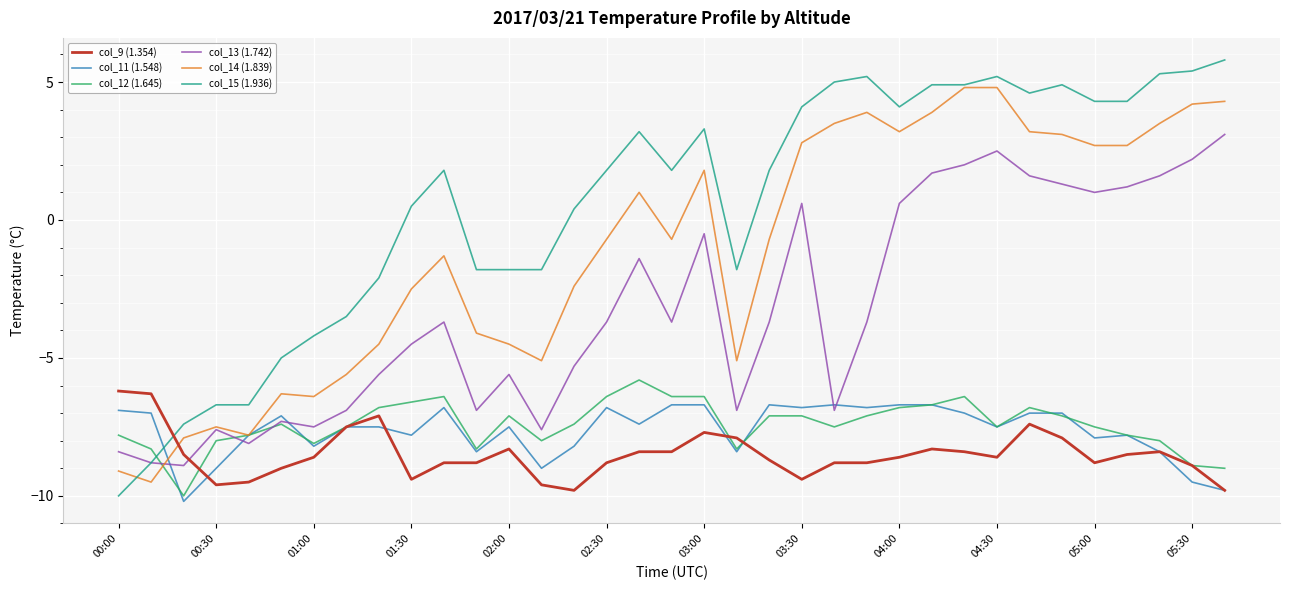

Does the chart have visible grid lines?

Yes